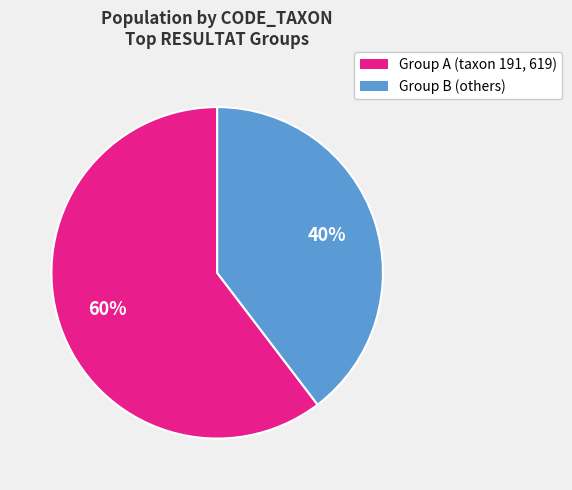

Does any single category account for the majority?

Yes